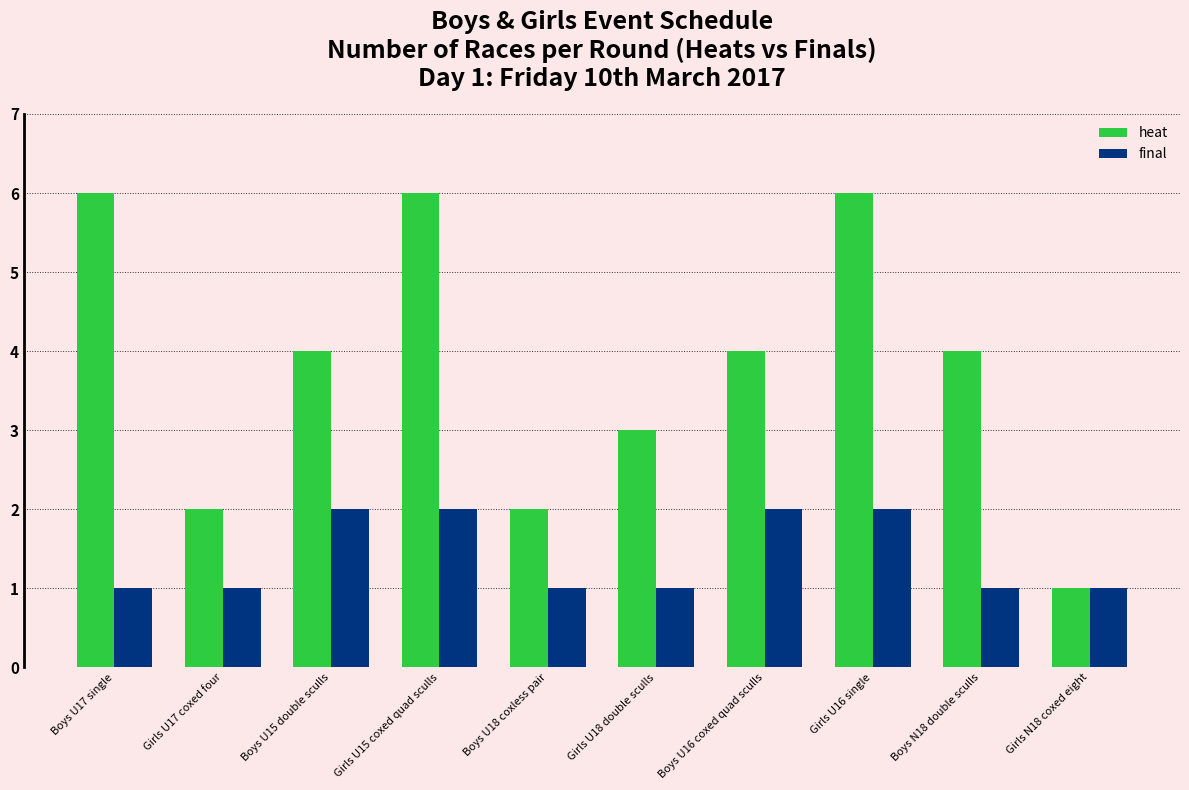

Count the heat values in the range 2 to 6.

9